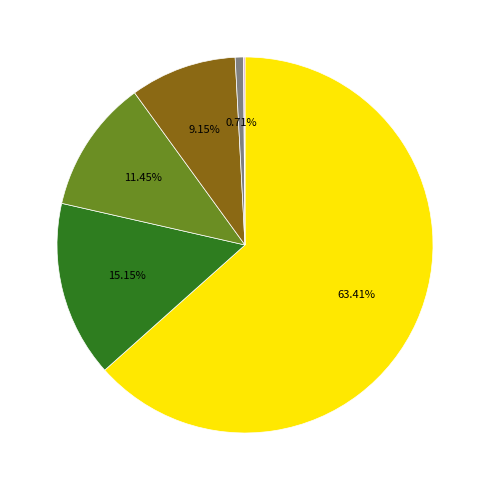

Does any single category account for the majority?

Yes